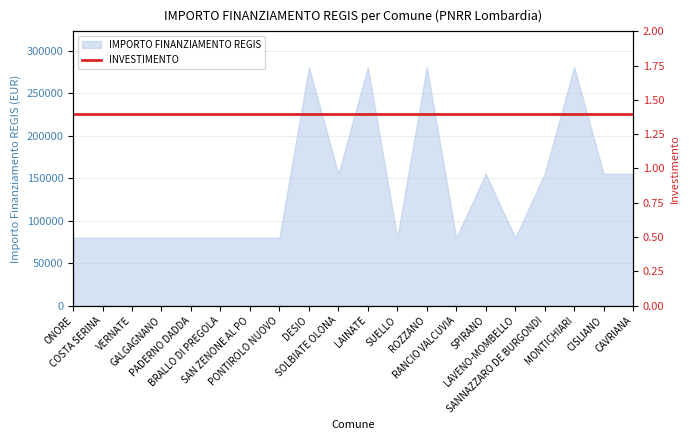

Rank the categories by value from lowest to highest.

ONORE, COSTA SERINA, VERNATE, GALGAGNANO, PADERNO DADDA, BRALLO DI PREGOLA, SAN ZENONE AL PO, PONTIROLO NUOVO, SUELLO, RANCIO VALCUVIA, LAVENO-MOMBELLO, SOLBIATE OLONA, SPIRANO, SANNAZZARO DE BURGONDI, CISLIANO, CAVRIANA, DESIO, LAINATE, ROZZANO, MONTICHIARI